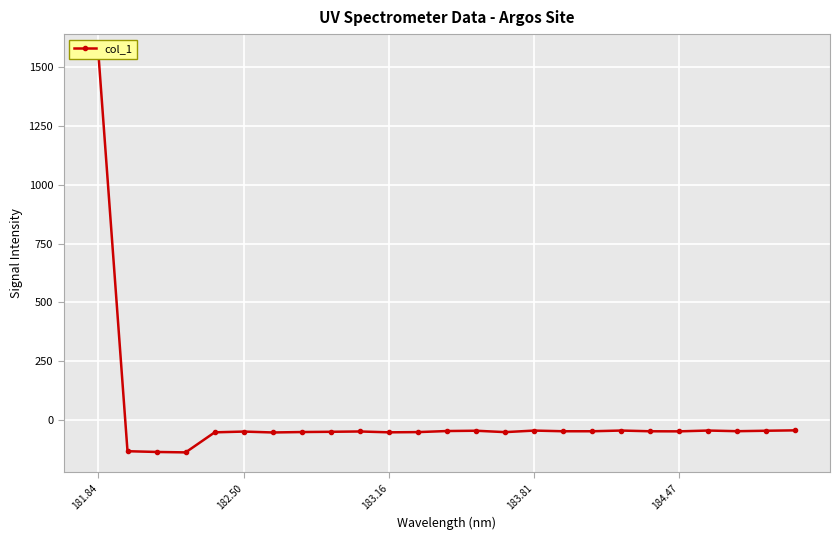

True or false: the data shows -14.3 at 12.

False